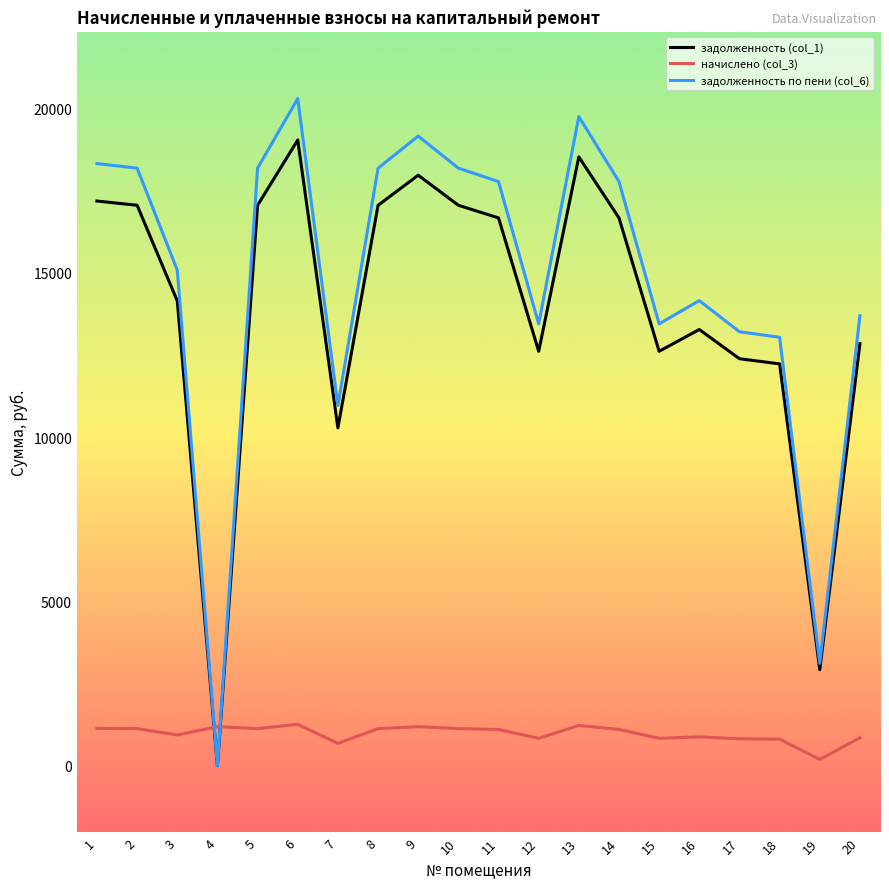

Where does the задолженность (col_1) series first go above 16666?

1